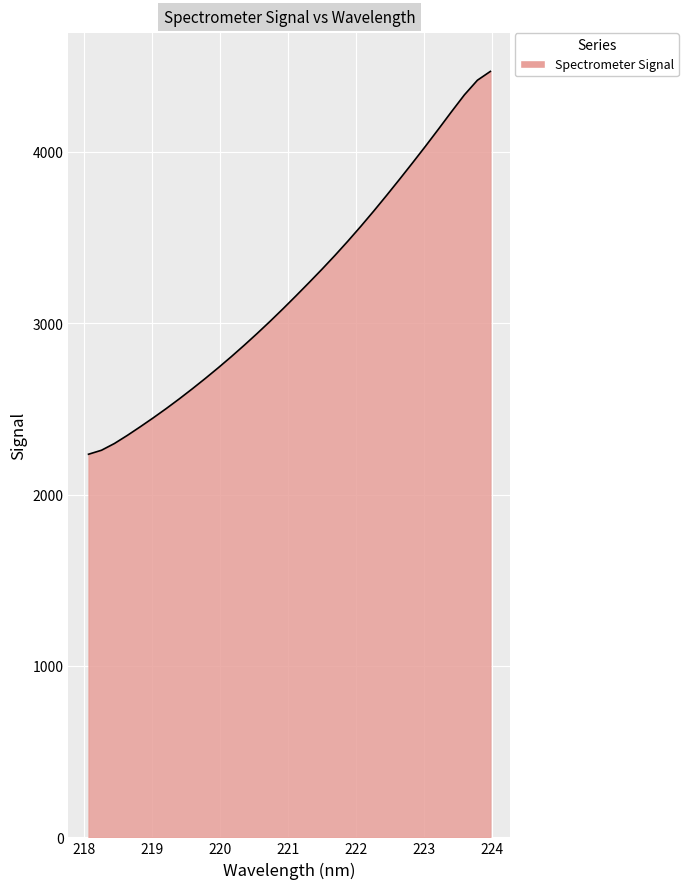

What is the maximum value shown in the chart?

4469.1